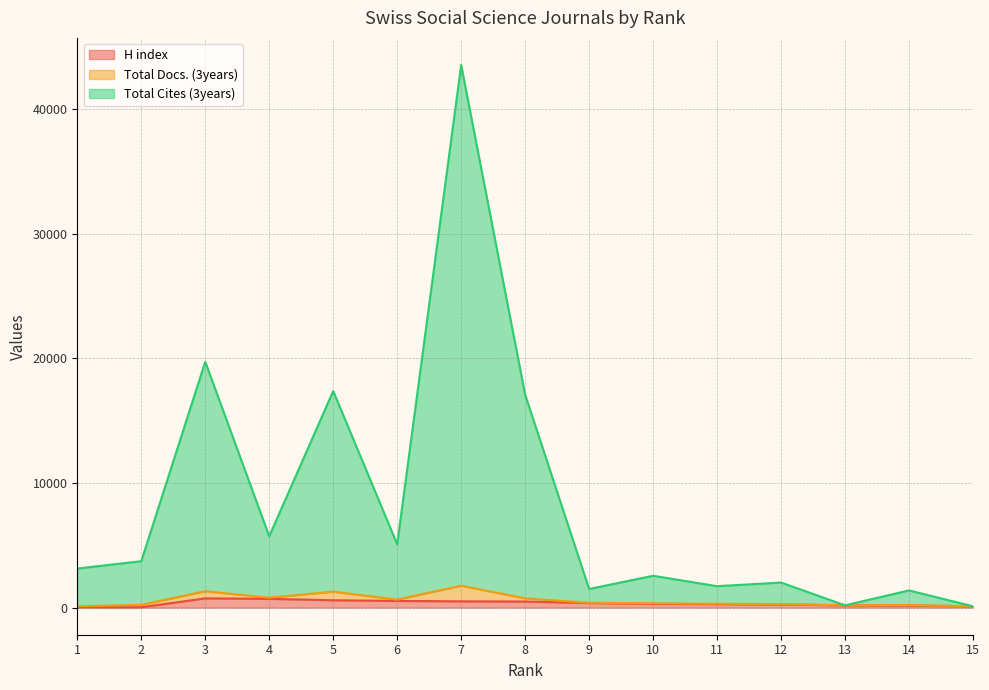

True or false: H index has a value of 171 at 14.

True